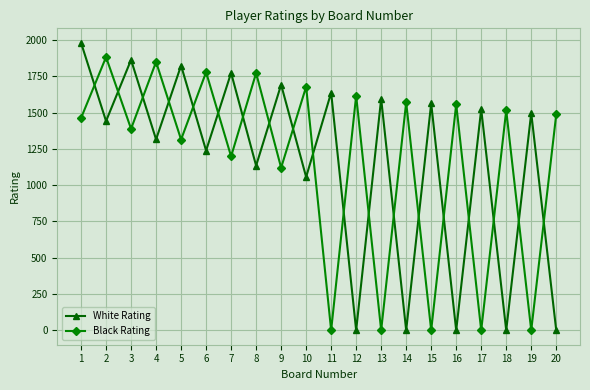

Where is the first local maximum for Black Rating?

2